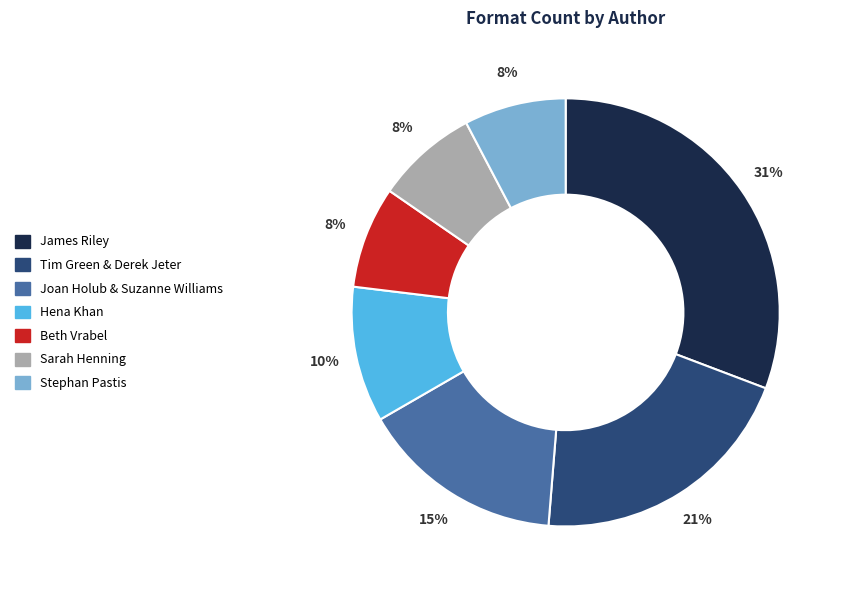

Combined, do Sarah Henning and Hena Khan account for over 50%?

No